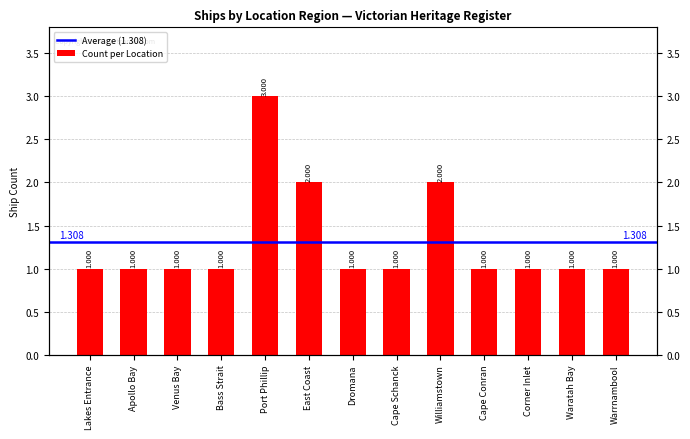

What is the sum of all values?

17